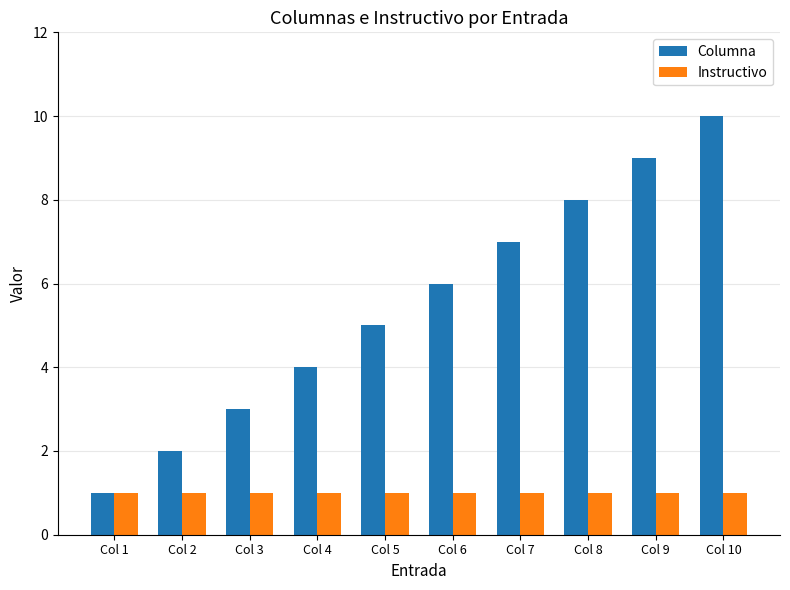

Rank the series by their average value, from lowest to highest.

Instructivo, Columna